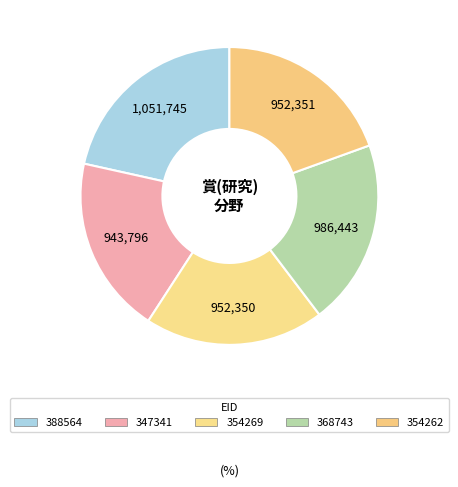

How many segments does this pie chart have?

5